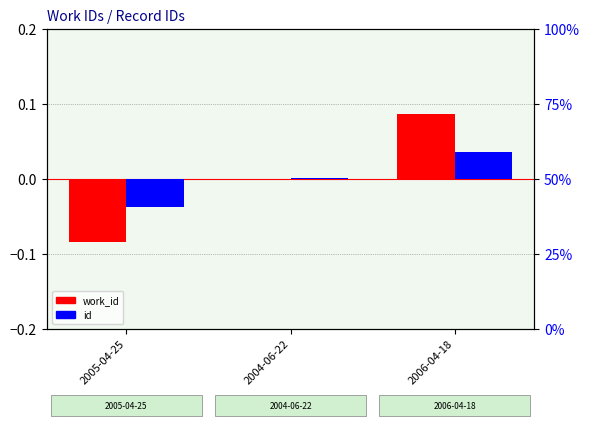

How many data points in id are above 0?

2